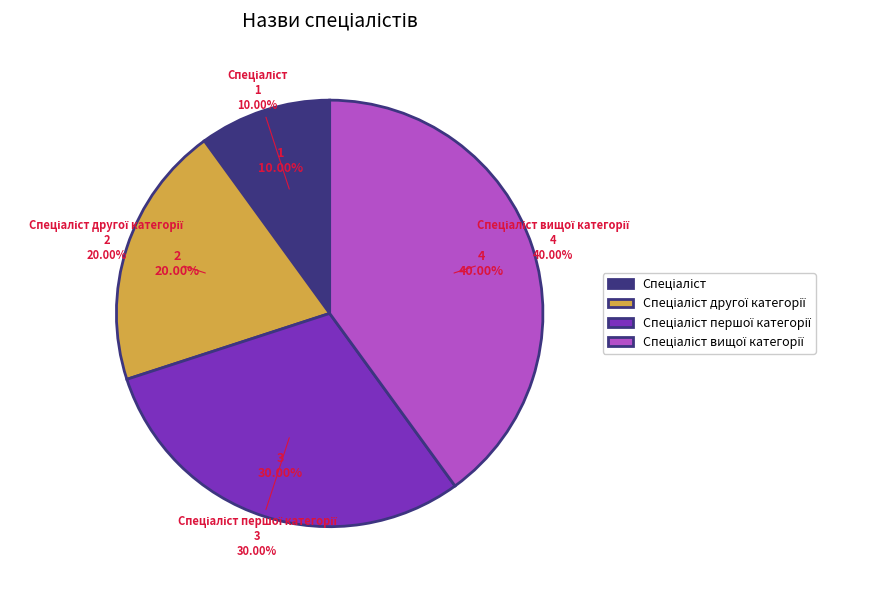

Which has a higher value, Спеціаліст першої категорії or Спеціаліст другої категорії?

Спеціаліст першої категорії